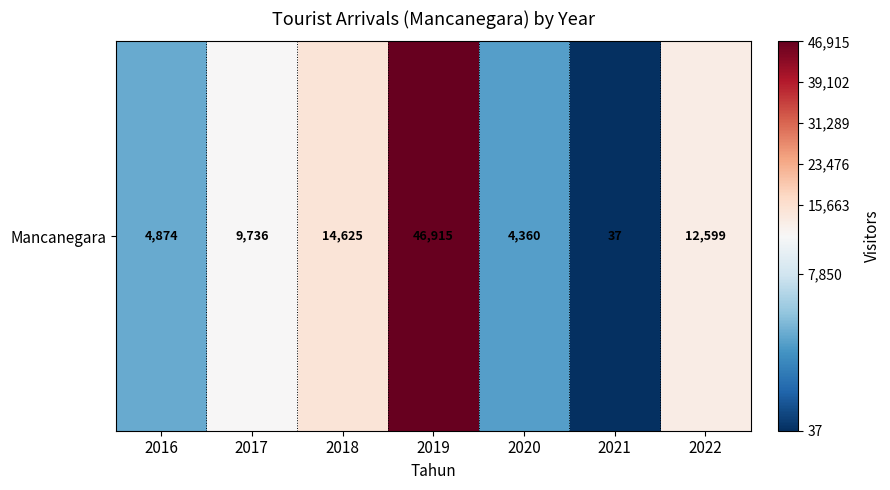

The chart shows a value of 15040 at 2019. True or false?

False